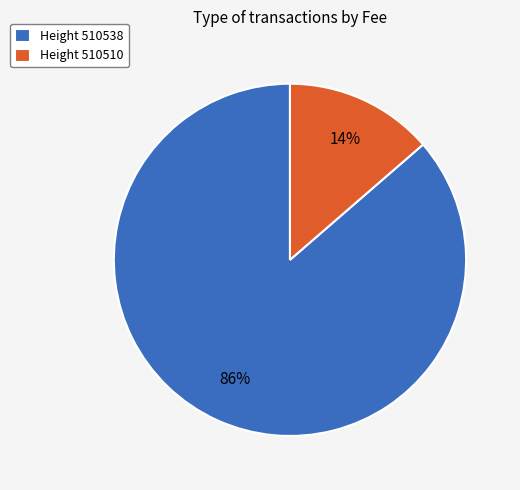

Which has a higher value, Height 510538 or Height 510510?

Height 510538